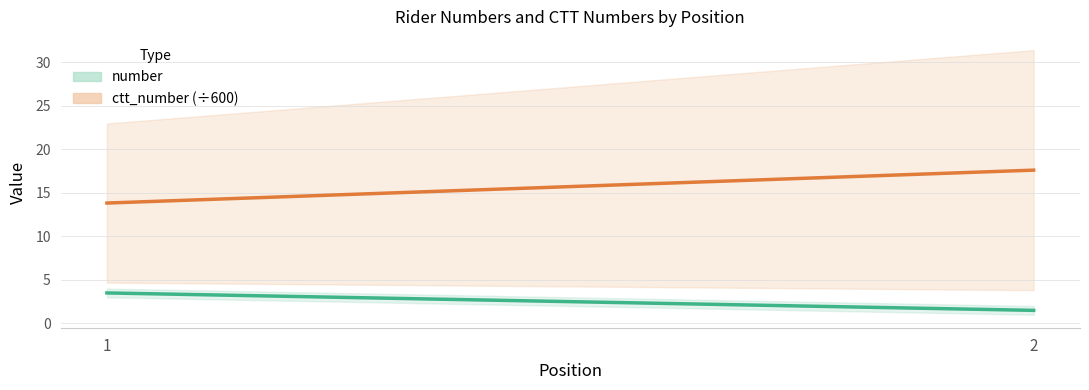

Does the chart display data point markers on the line(s)?

No